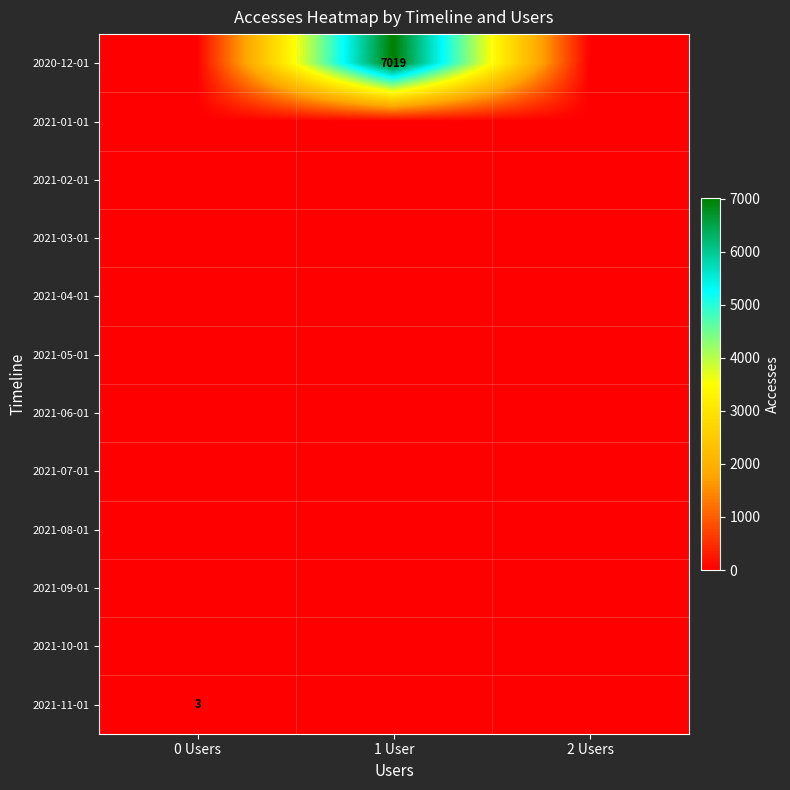

The value of 2020-12-01 at 1 User is 3929. True or false?

False